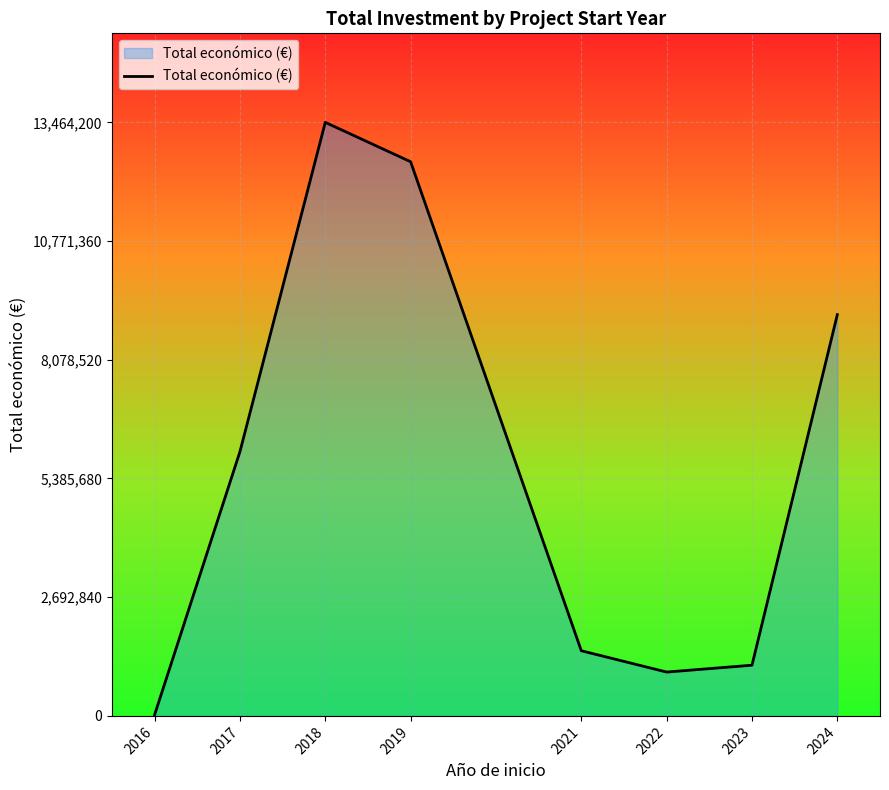

Where is the data nearest to the value 6744587?

2017